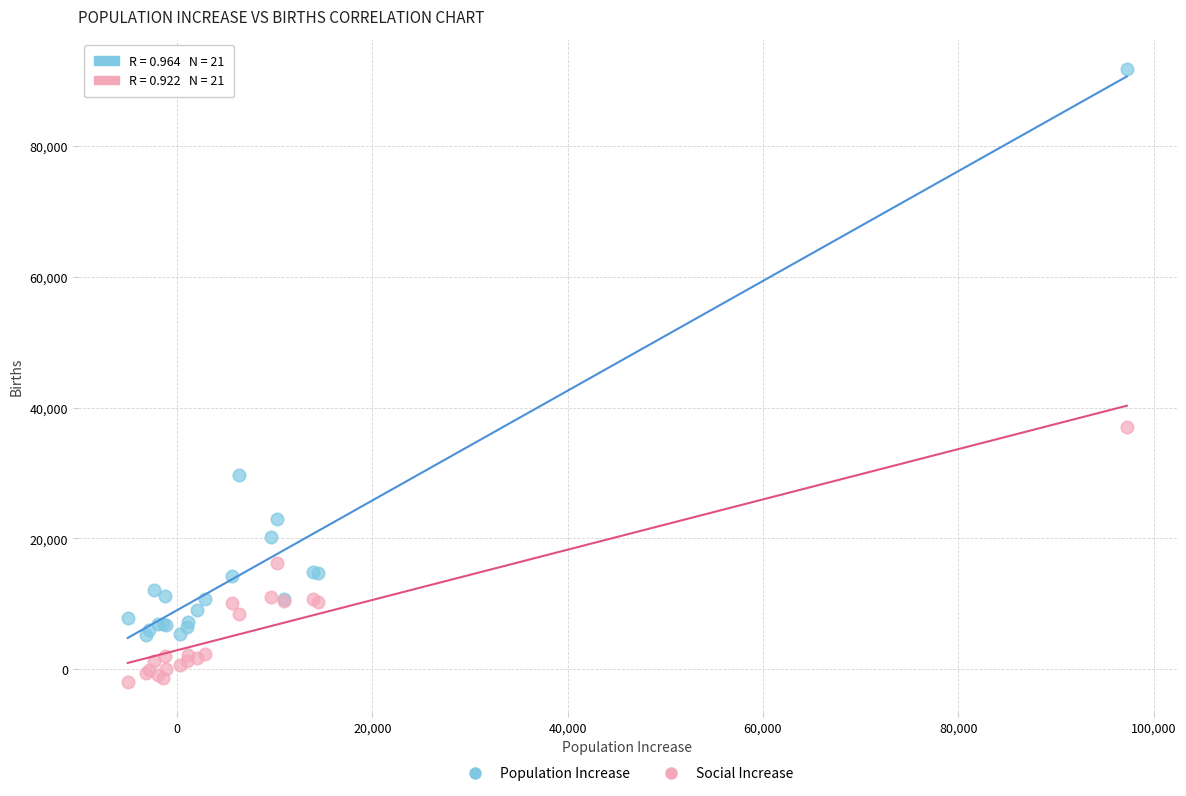

Across all series, what Y value is closest to 44908?

37046